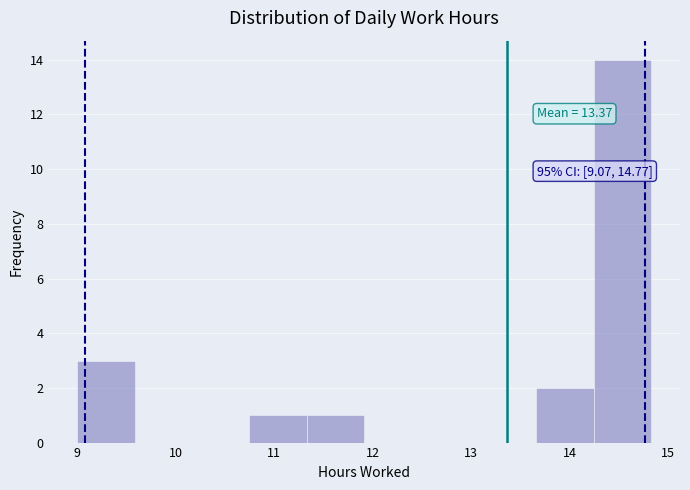

Which range on the x-axis has the tallest bar?

14.2 to 14.8